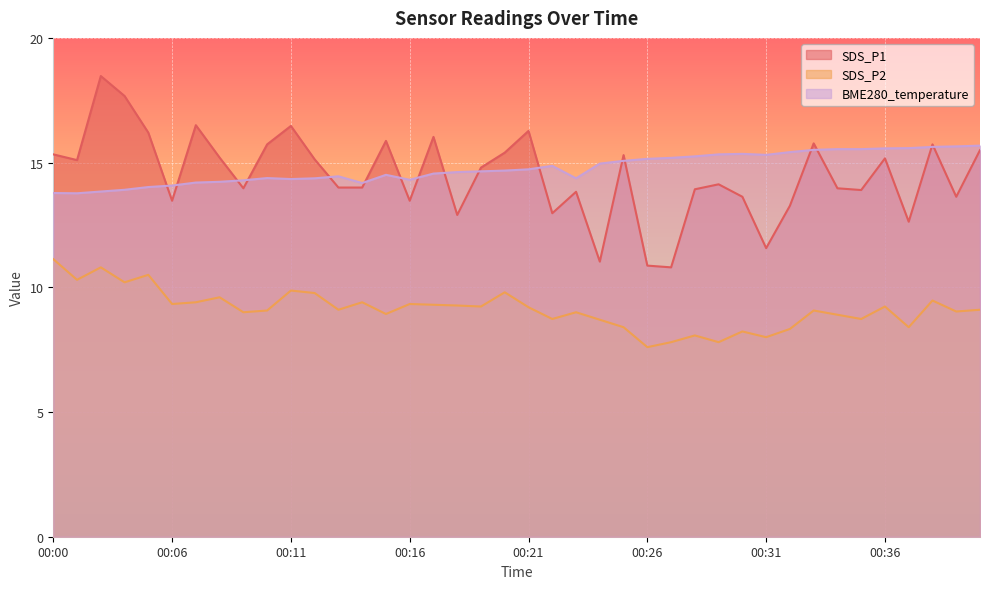

At which label does BME280_temperature reach its peak?

00:40